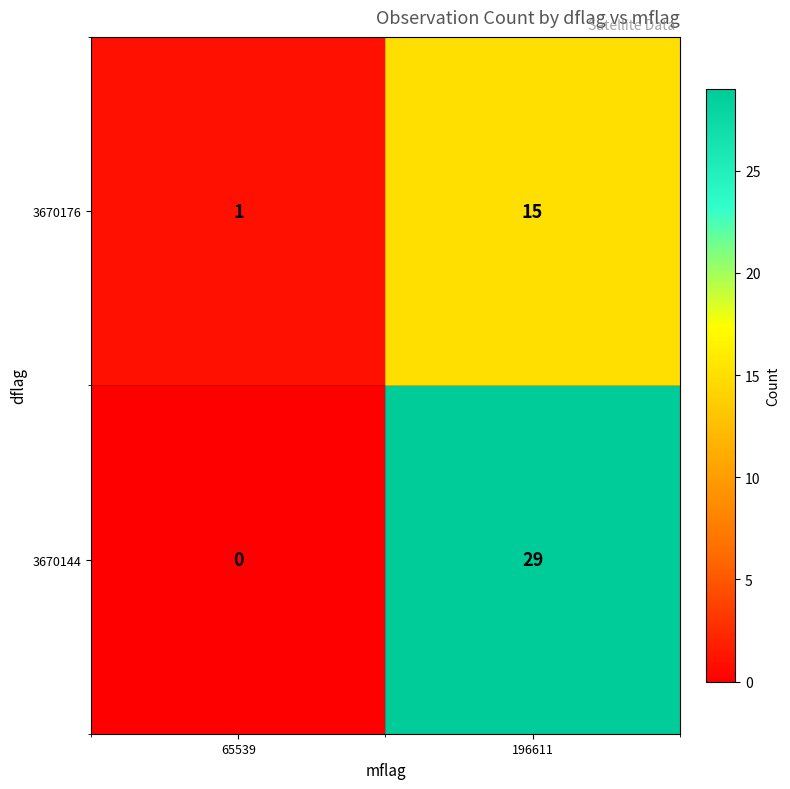

The 3670176 series shows 15 at 196611. True or false?

True